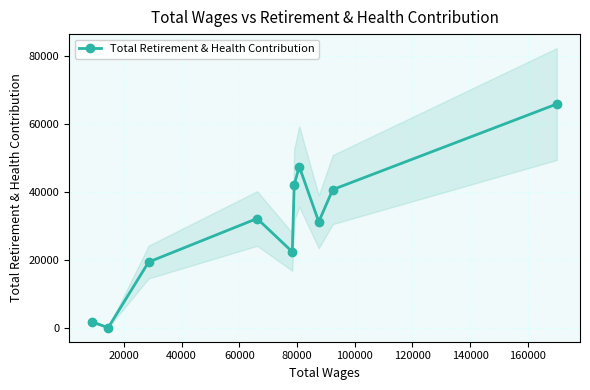

In Total Retirement & Health Contribution, how many points are higher than both neighbors (excluding endpoints)?

2